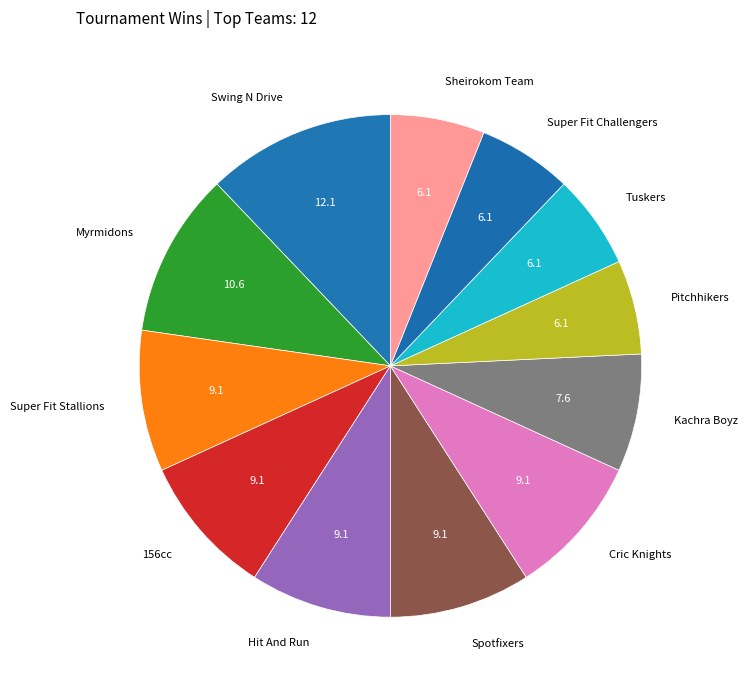

Approximately how many times larger is the value at Hit And Run compared to Super Fit Stallions?

1.0